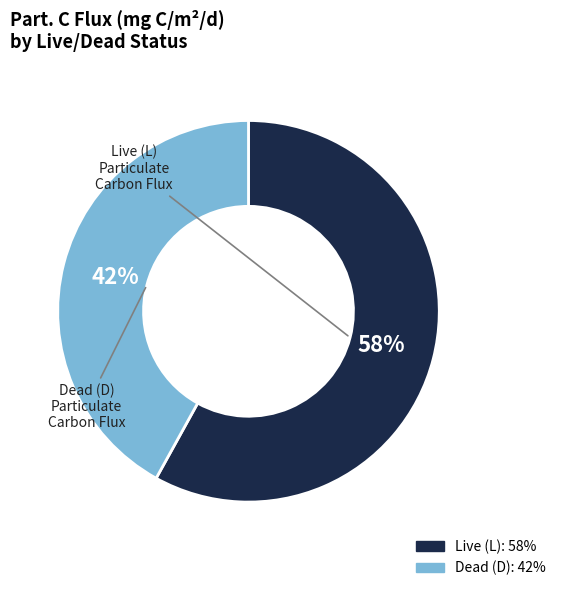

Which slice is the smallest?

Dead (D)